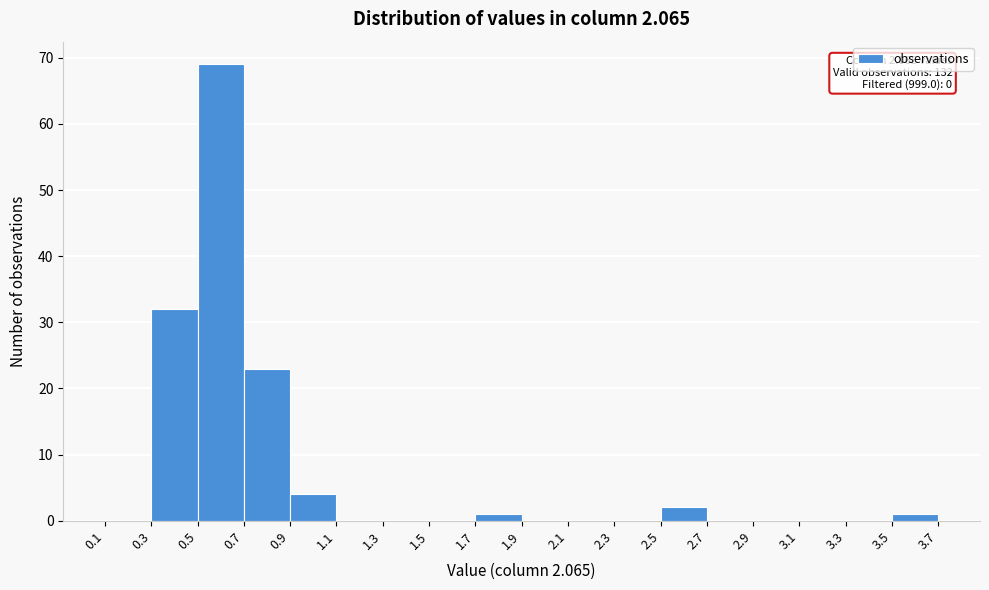

Which range on the x-axis has the tallest bar?

0.5 to 0.7